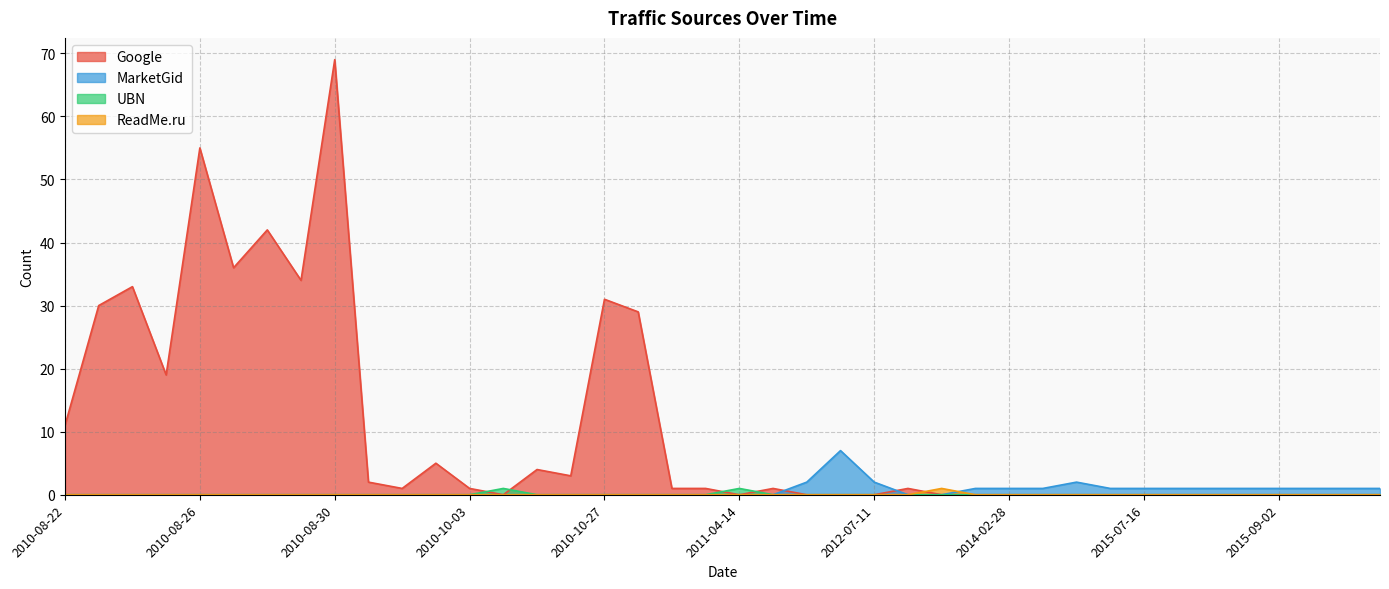

What is the total value across all series at 2010-10-03?

1